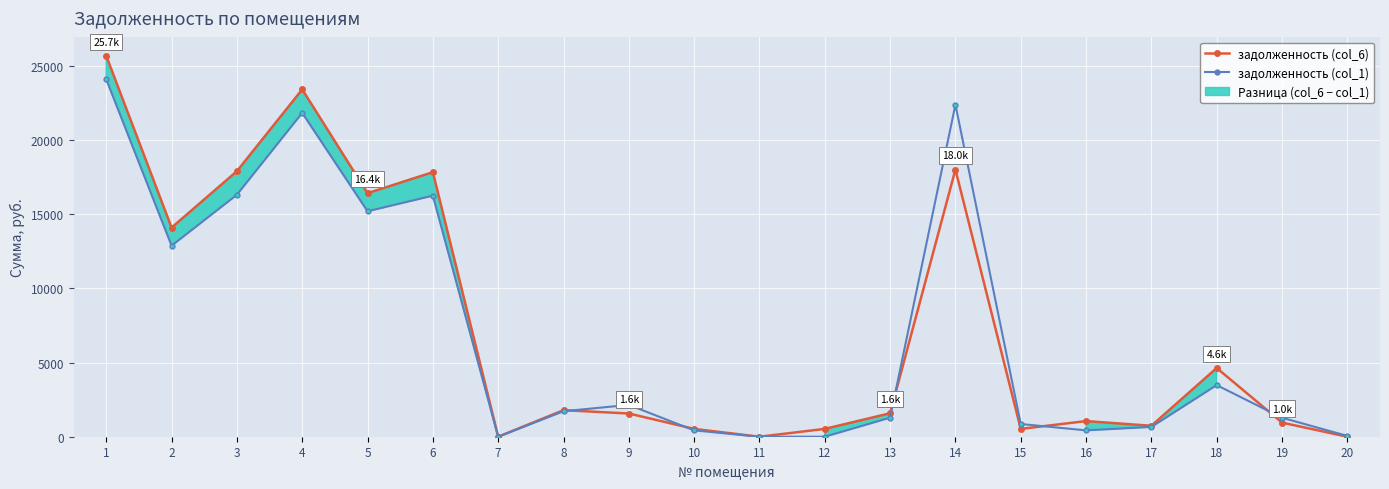

How many values in the задолженность (col_6) series exceed 1581?

10